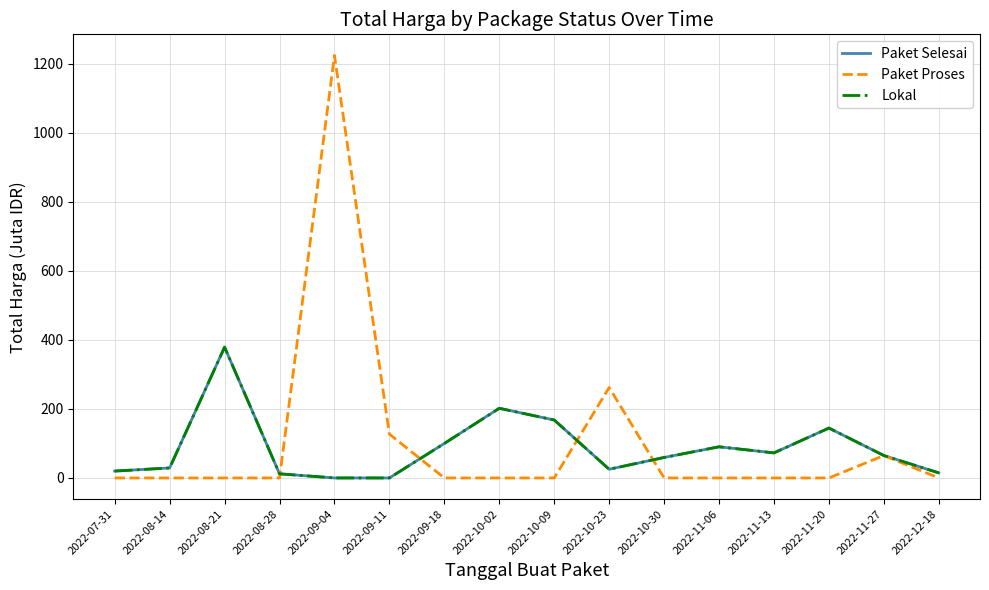

List the series in order of their peak value, highest first.

Paket Proses, Paket Selesai, Lokal